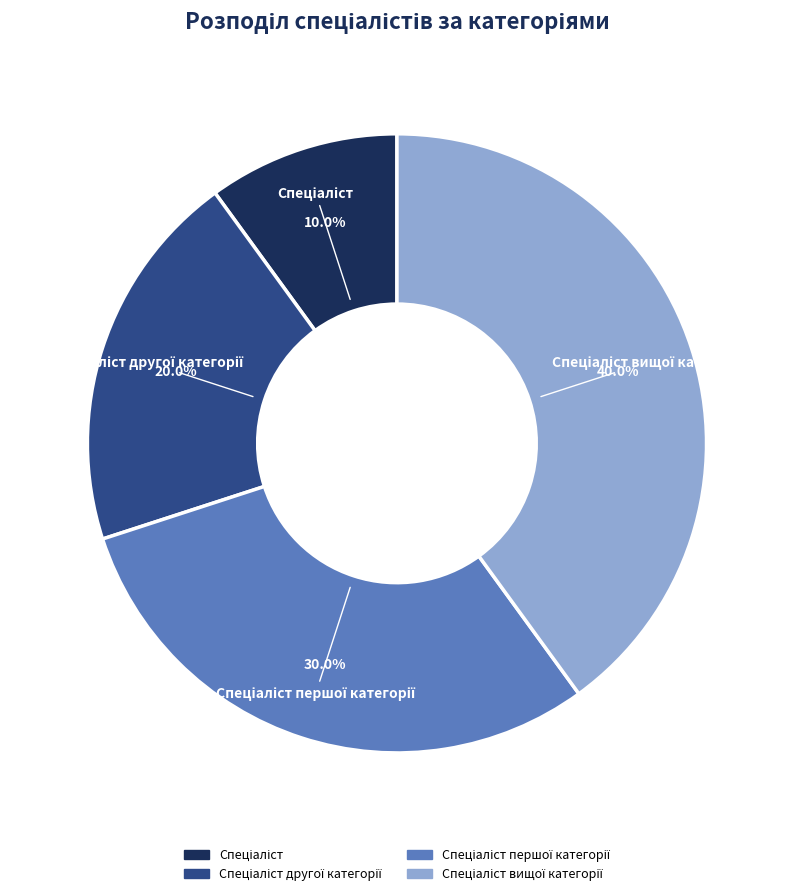

Count the number of slices in the pie.

4